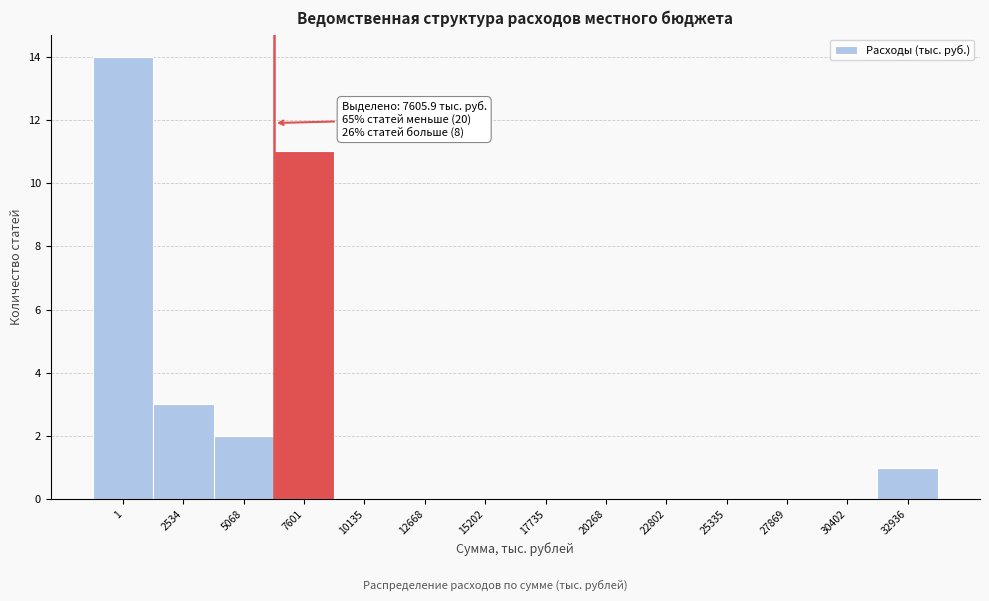

Reading left to right, extract all data points from this chart.

1=14	2534=3	5068=2	7601=11	10135=0	12668=0	15202=0	17735=0	20268=0	22802=0	25335=0	27869=0	30402=0	32936=1